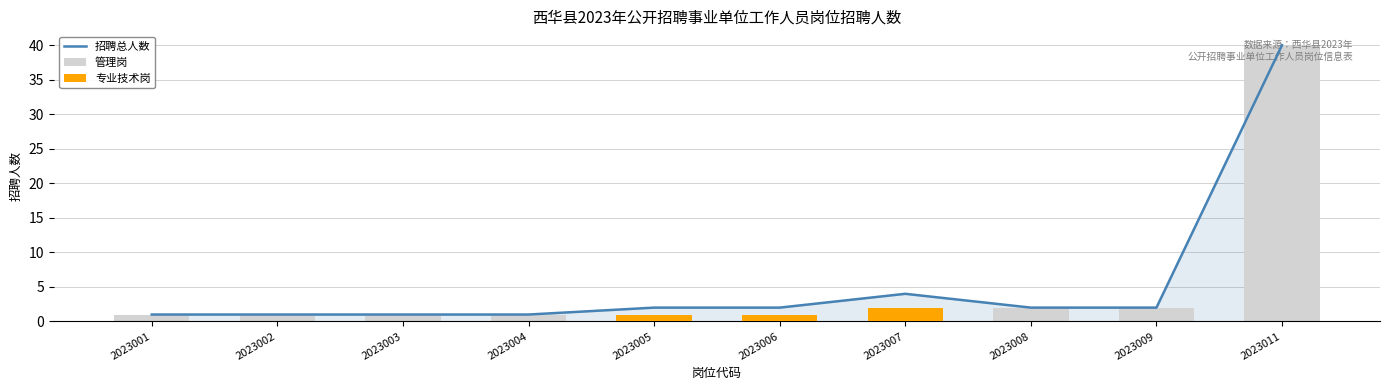

List the series in order of their peak value, lowest first.

专业技术岗, 招聘总人数, 管理岗